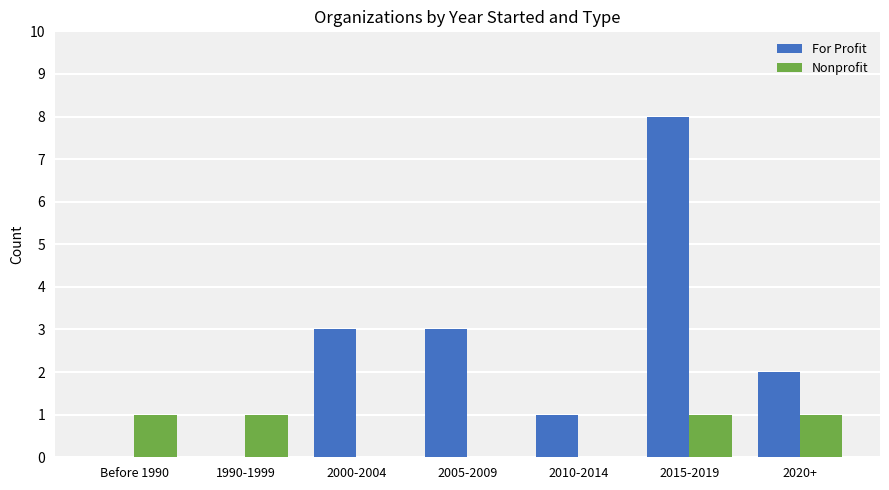

At which category is the sum across all series the highest?

2015-2019